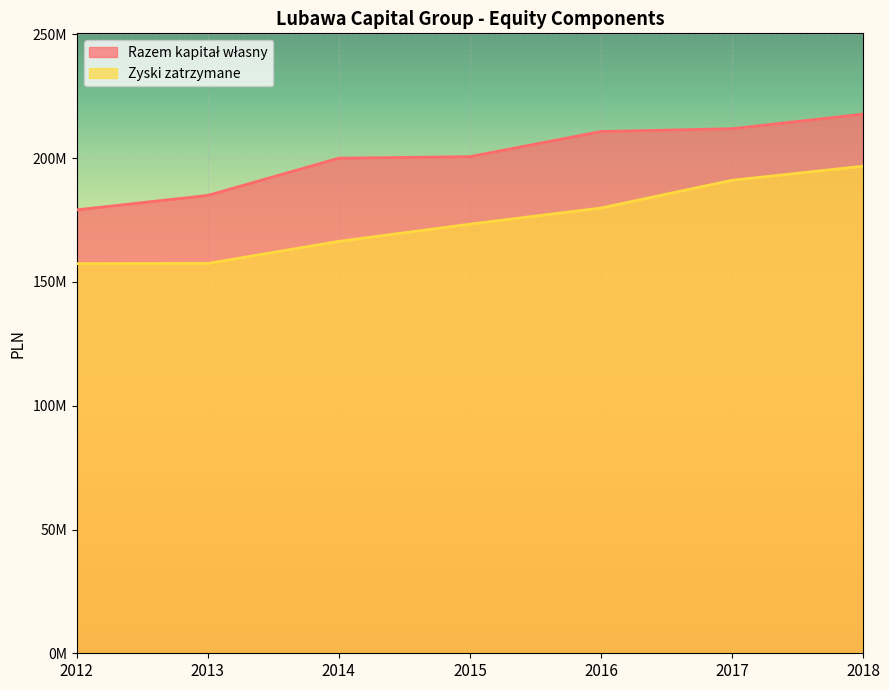

What is the difference between the Zyski zatrzymane values at 2016 and 2018?

16872514.4